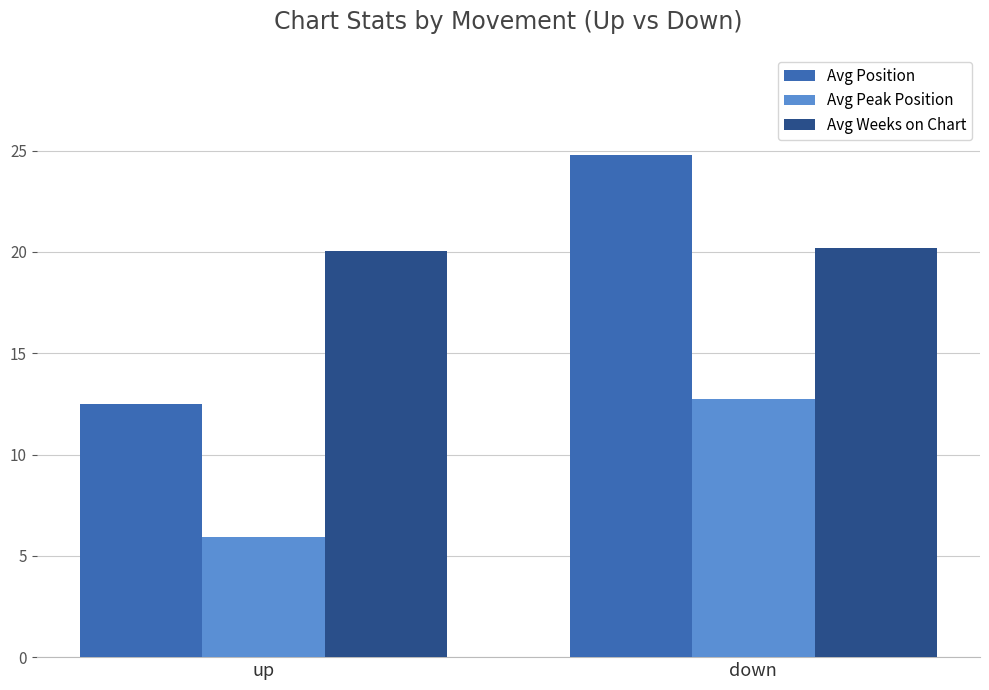

Is the value of Avg Peak Position at down greater than the value of Avg Weeks on Chart at down?

No